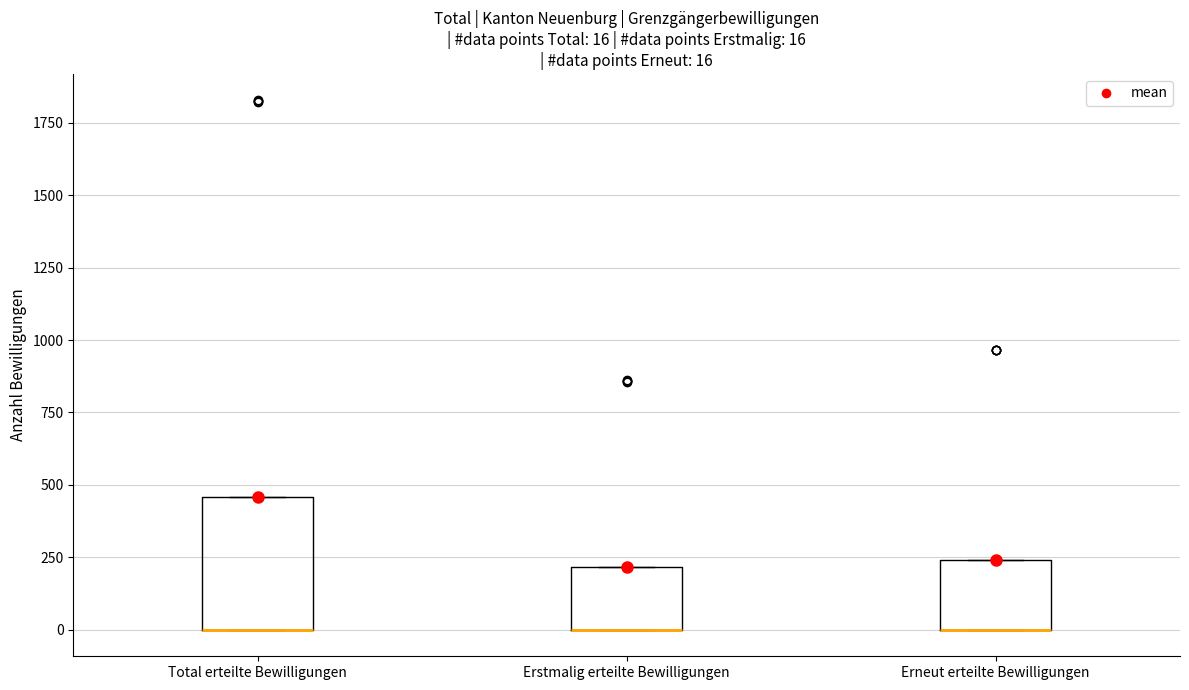

Comparing the boxes themselves (not the whiskers), which one is the tallest?

Total erteilte Bewilligungen